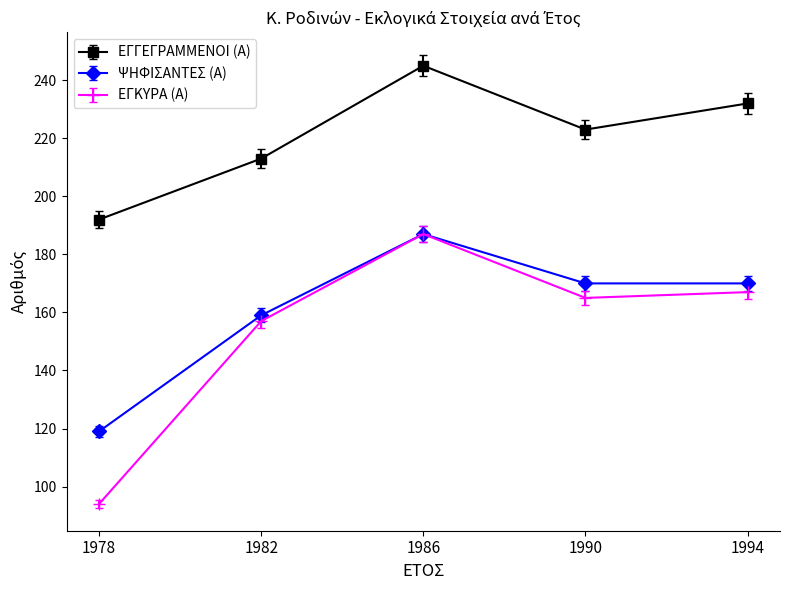

What is the total value across all series at 1990?

558